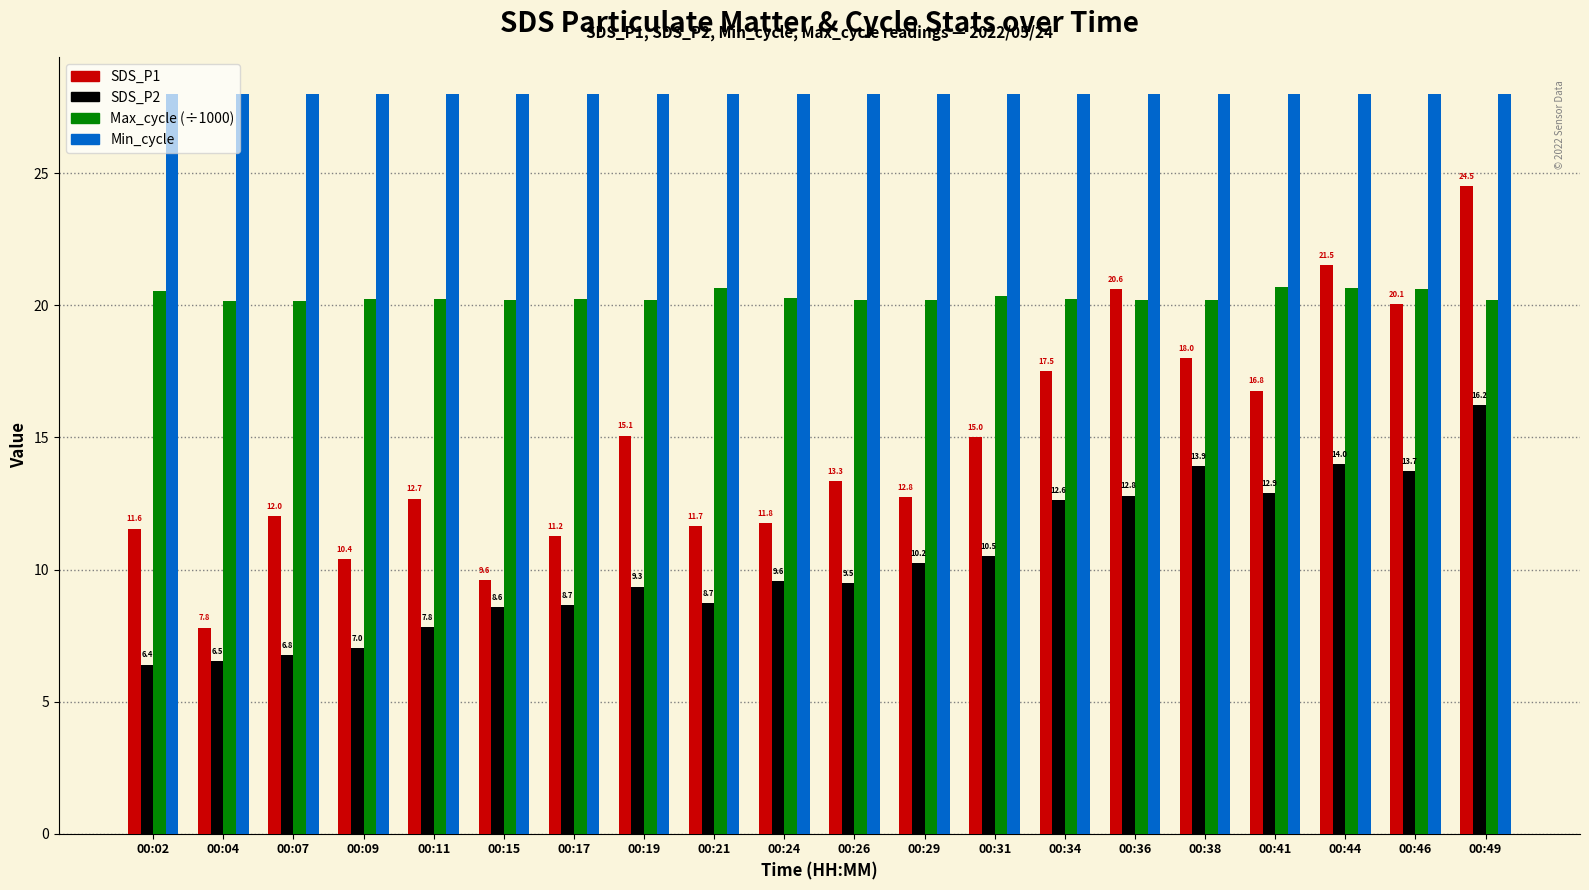

What is the difference between the SDS_P2 values at 00:19 and 00:46?

4.4